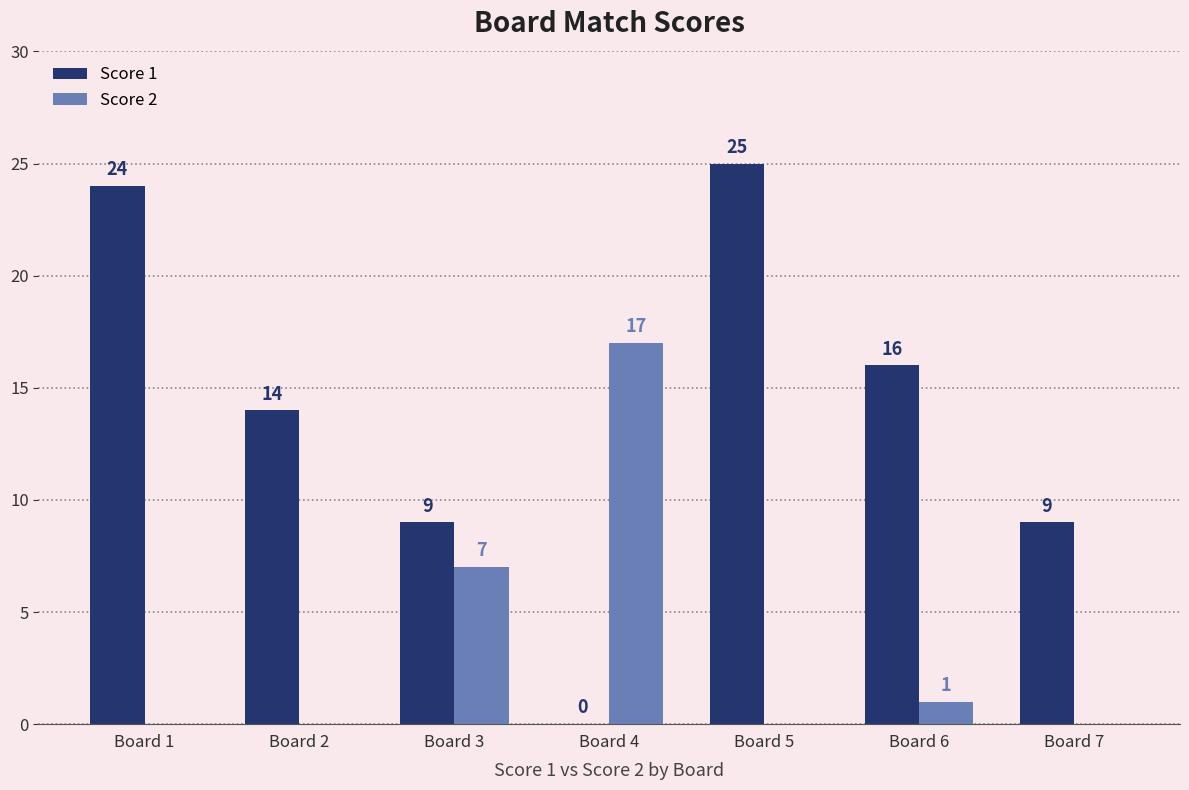

What is the sum of the Score 1 values at Board 3 and Board 7?

18